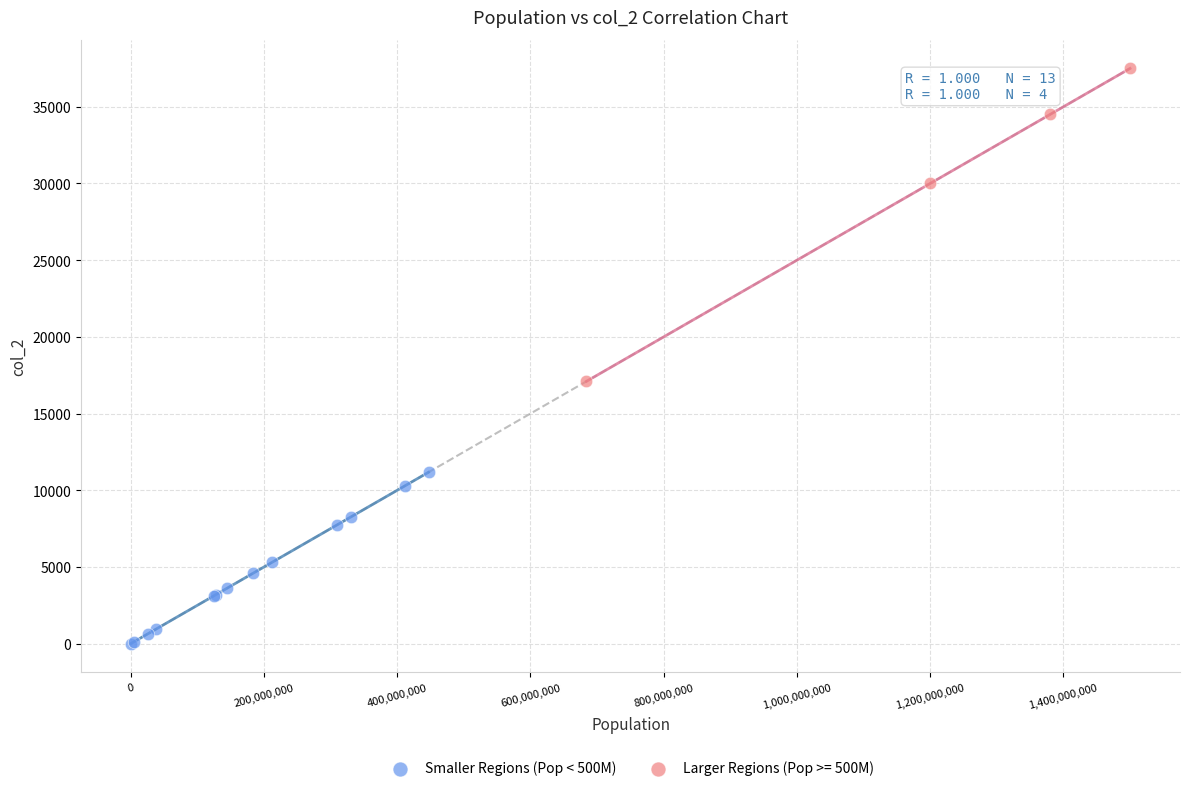

Which series has the largest Y range (max minus min)?

Larger Regions (Pop >= 500M)